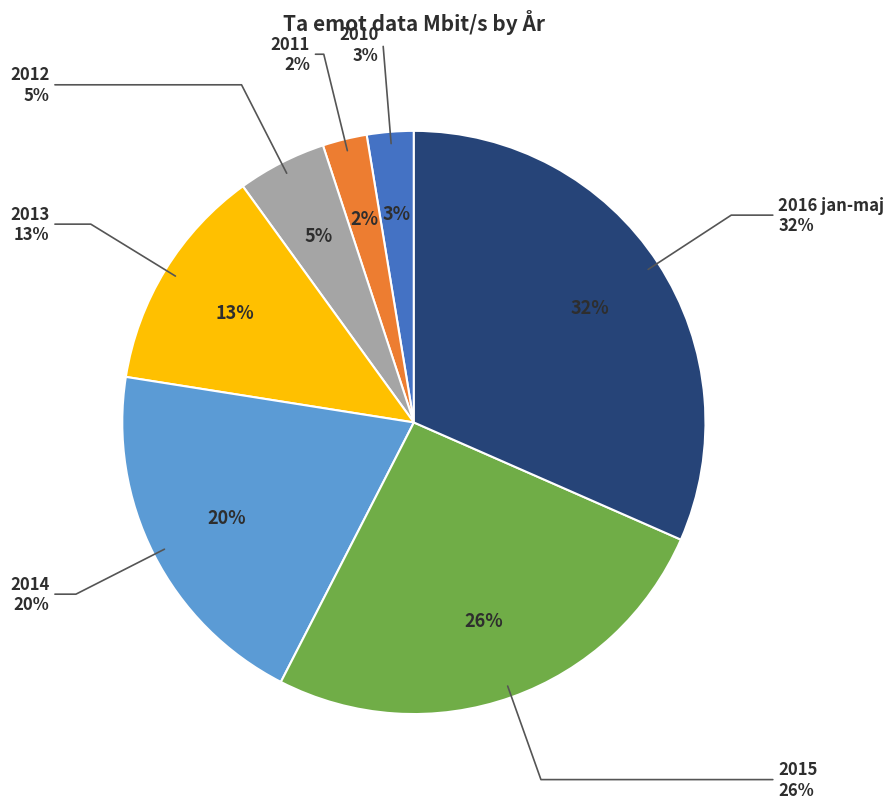

Does 2013 represent more than half of the total?

No